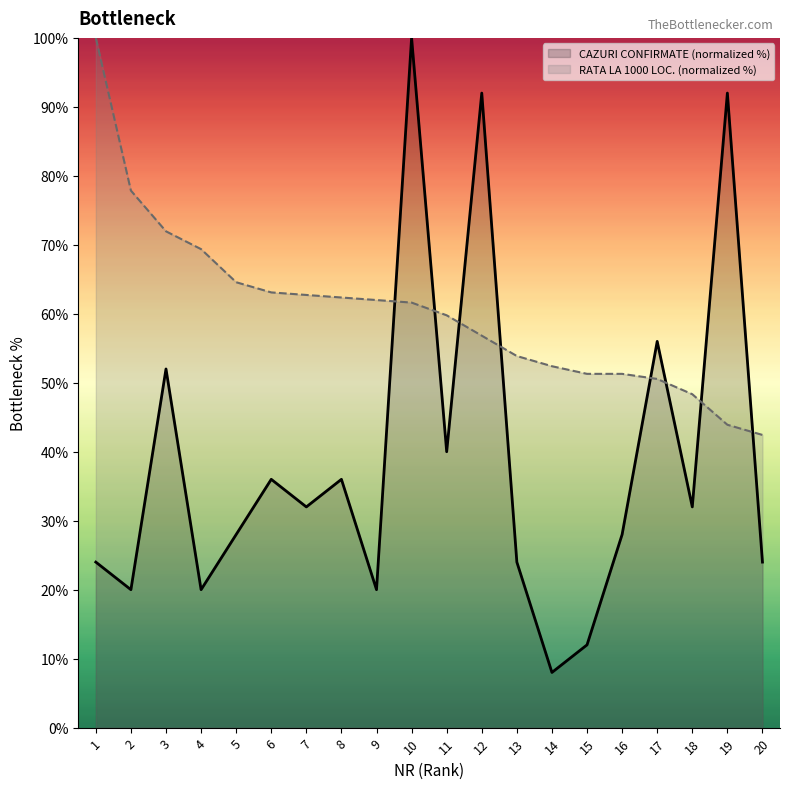

Where is CAZURI LA 1000 DE LOCUITORI nearest to the value 71?

3